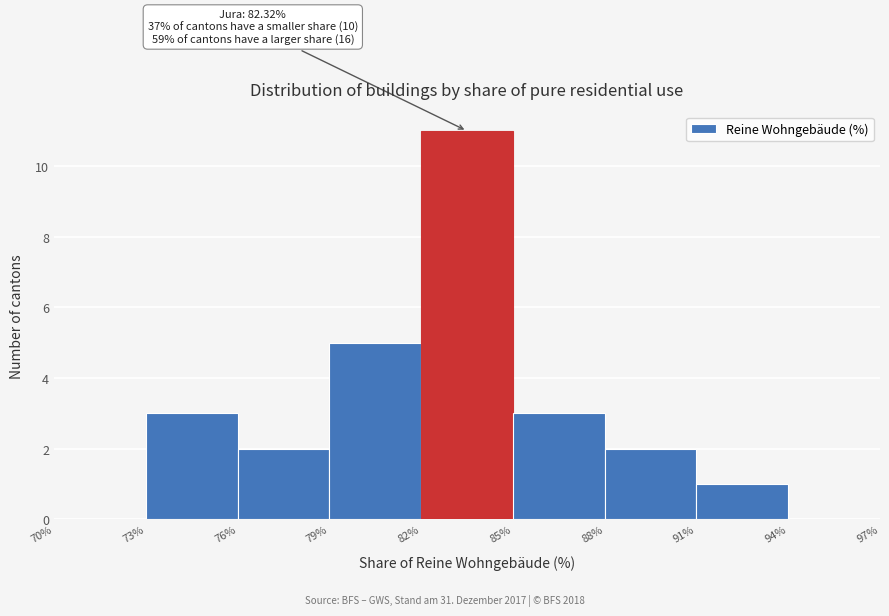

Over which range of the x-axis is the bar tallest?

82% to 85%